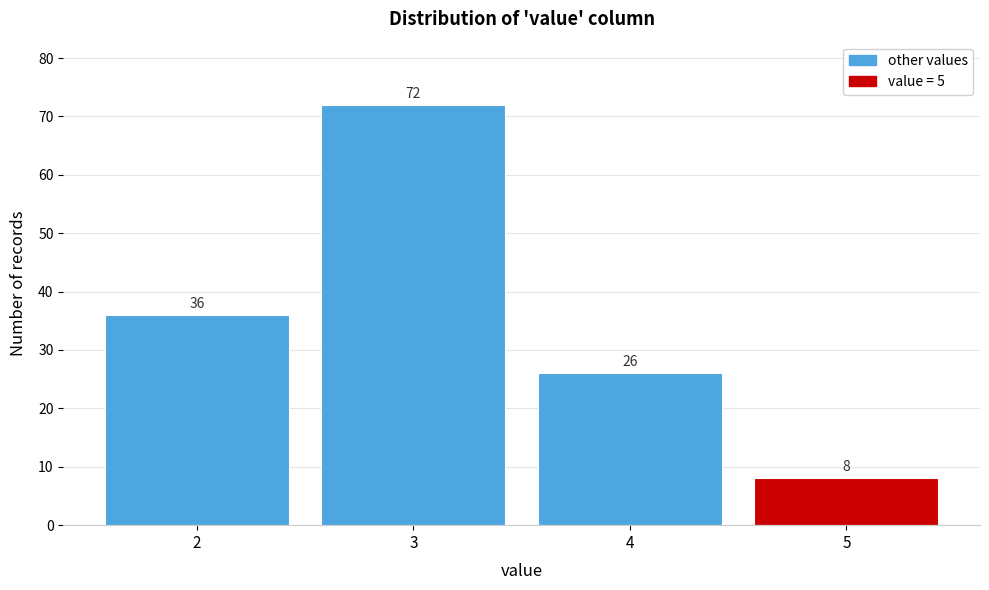

Reading left to right, list all the values displayed in this chart.

2=36	3=72	4=26	5=8